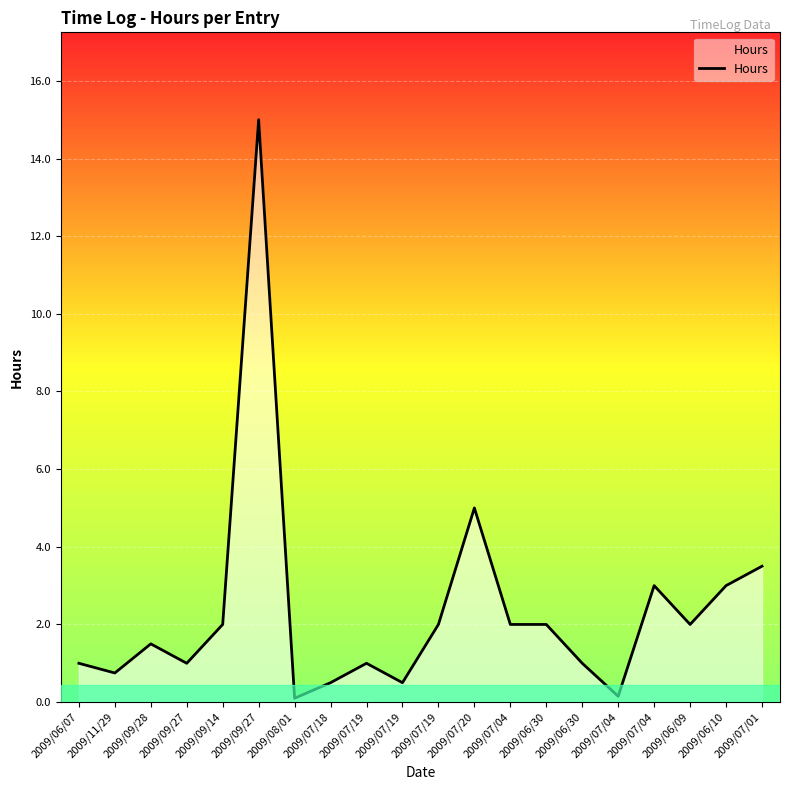

True or false: there are more than 1 points higher than both neighbors.

True